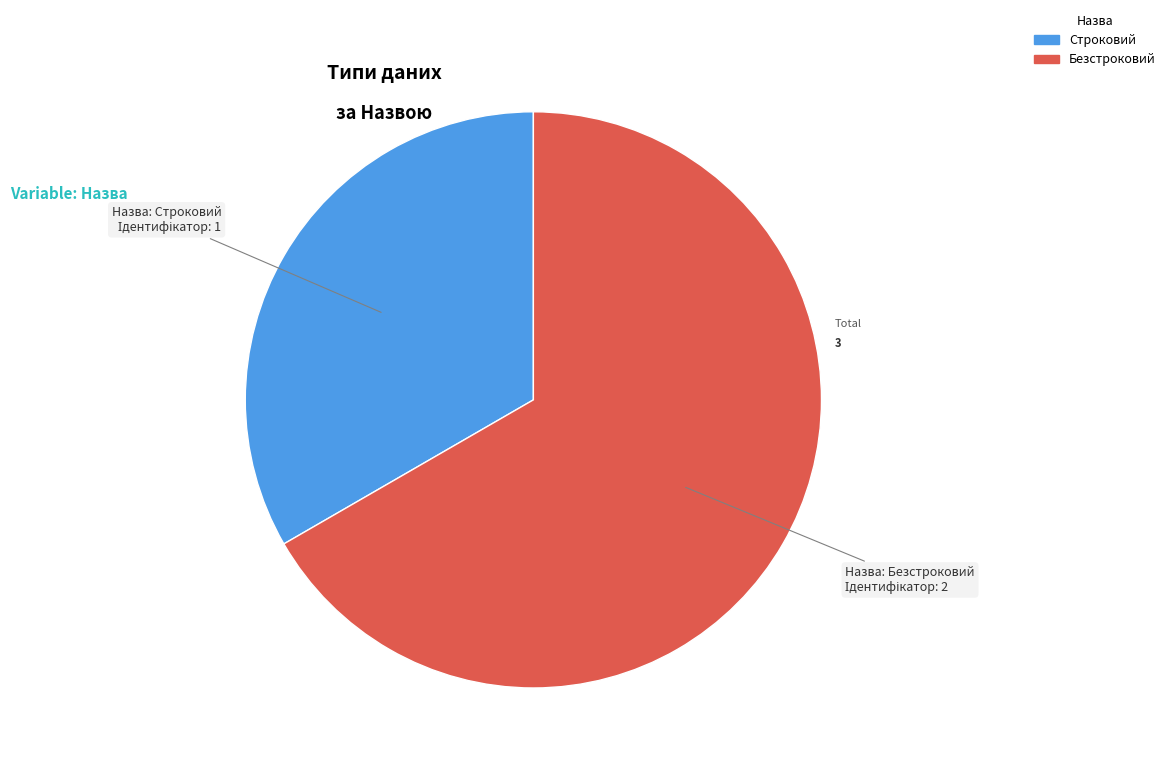

How many segments does this pie chart have?

2